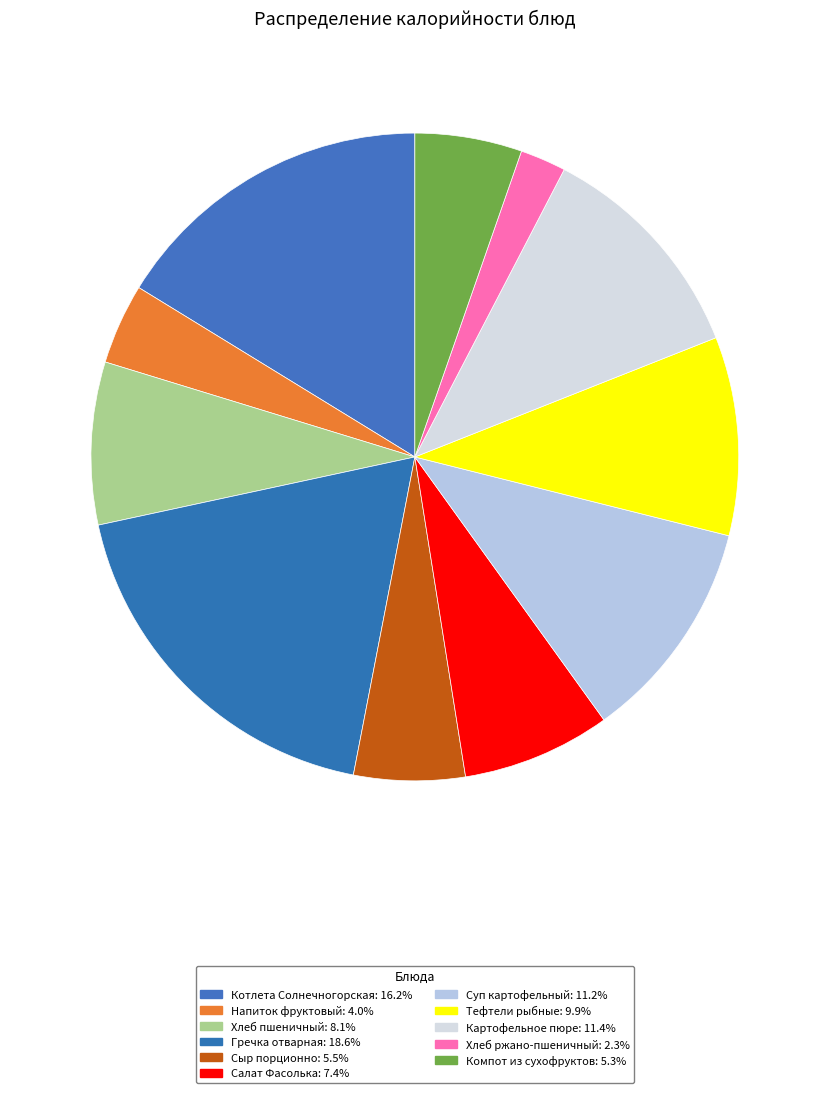

How many segments does this pie chart have?

11